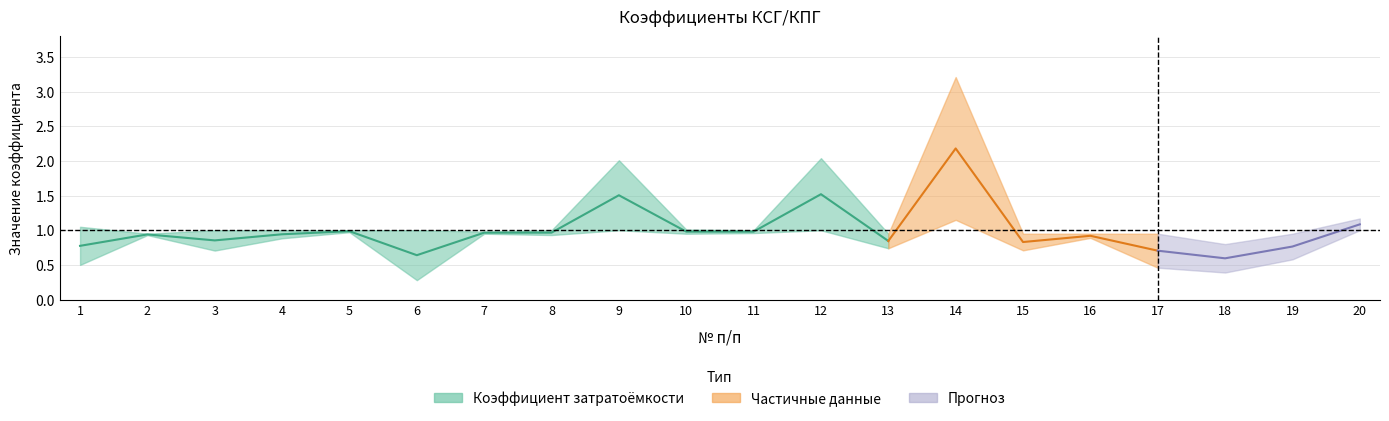

The Коэффициент_специфики series shows 0.6 at 12. True or false?

False